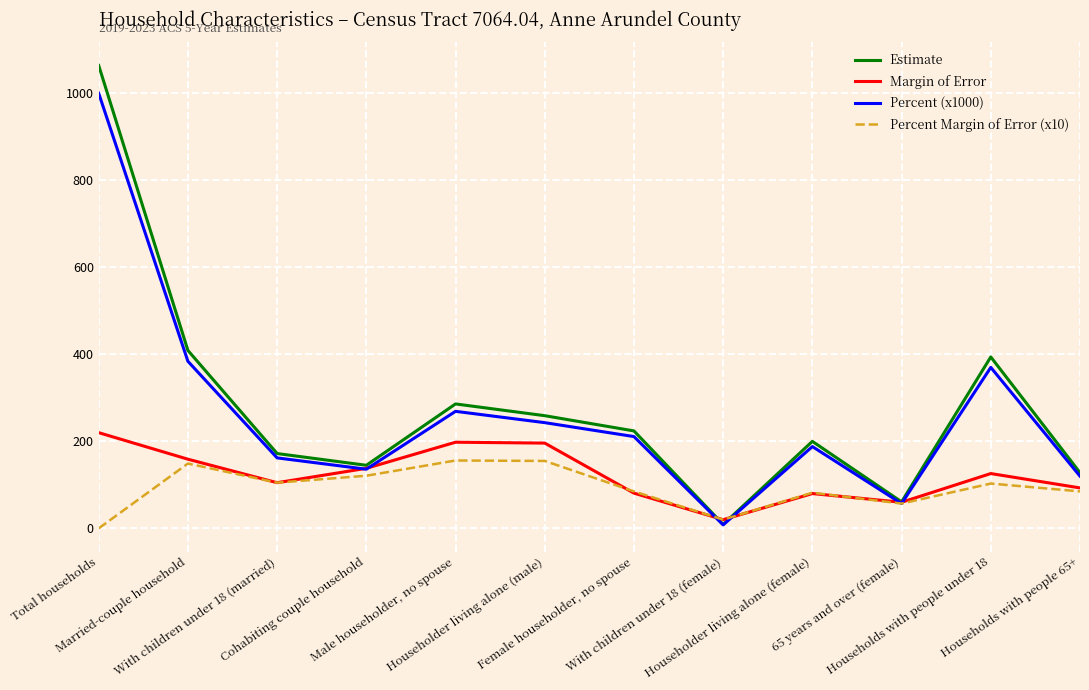

What are all the series names shown in the legend?

Estimate, Margin of Error, Percent (x1000), Percent Margin of Error (x10)